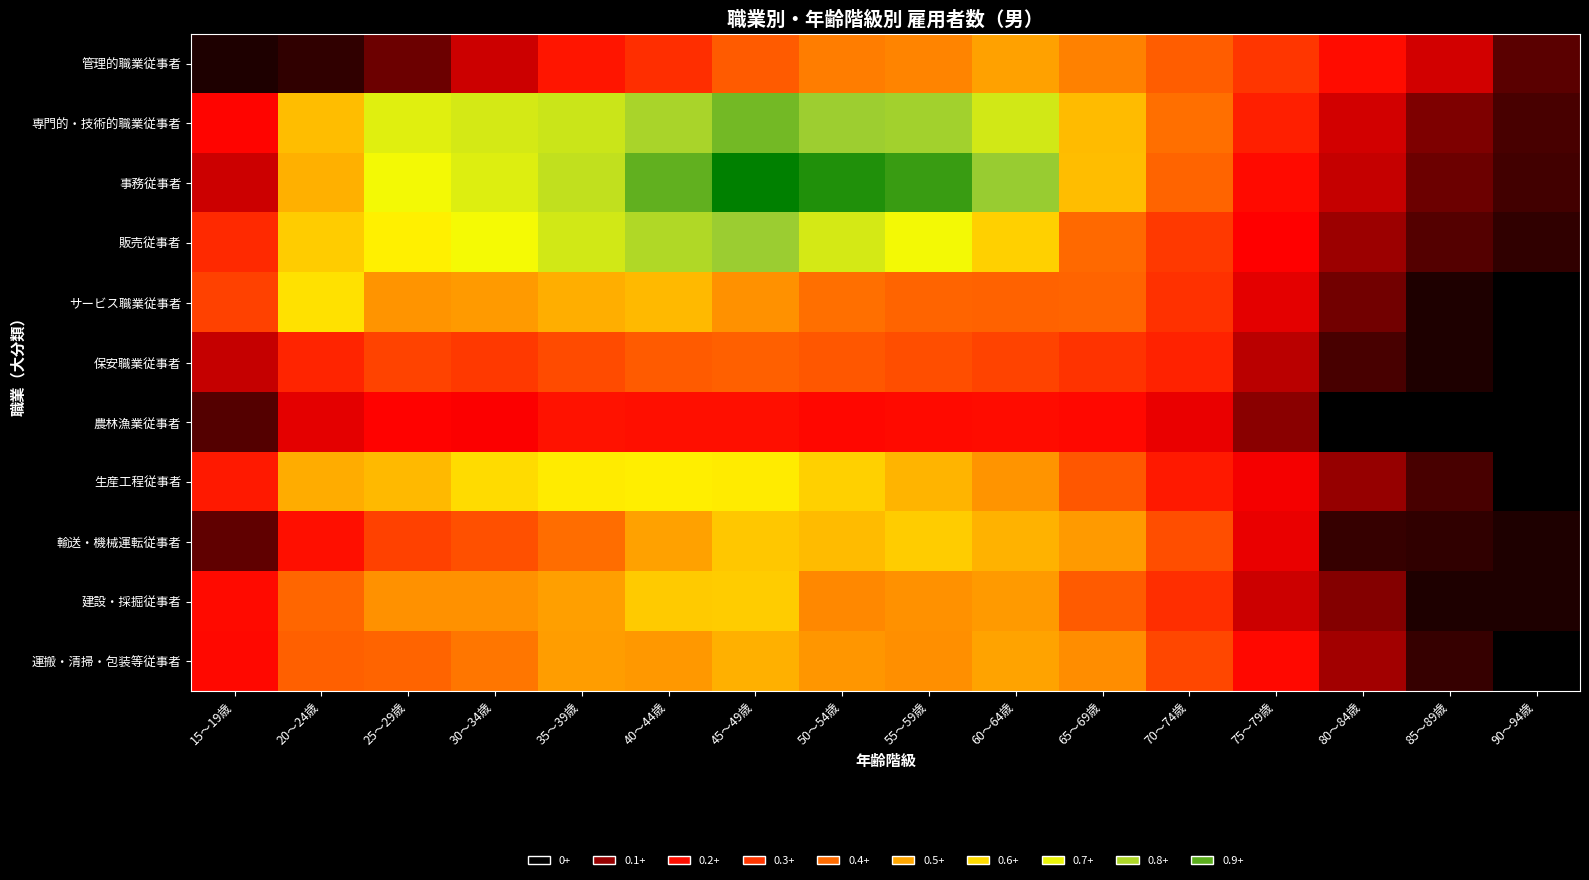

Which has a higher value, 75～79歳 or 20～24歳?

75～79歳